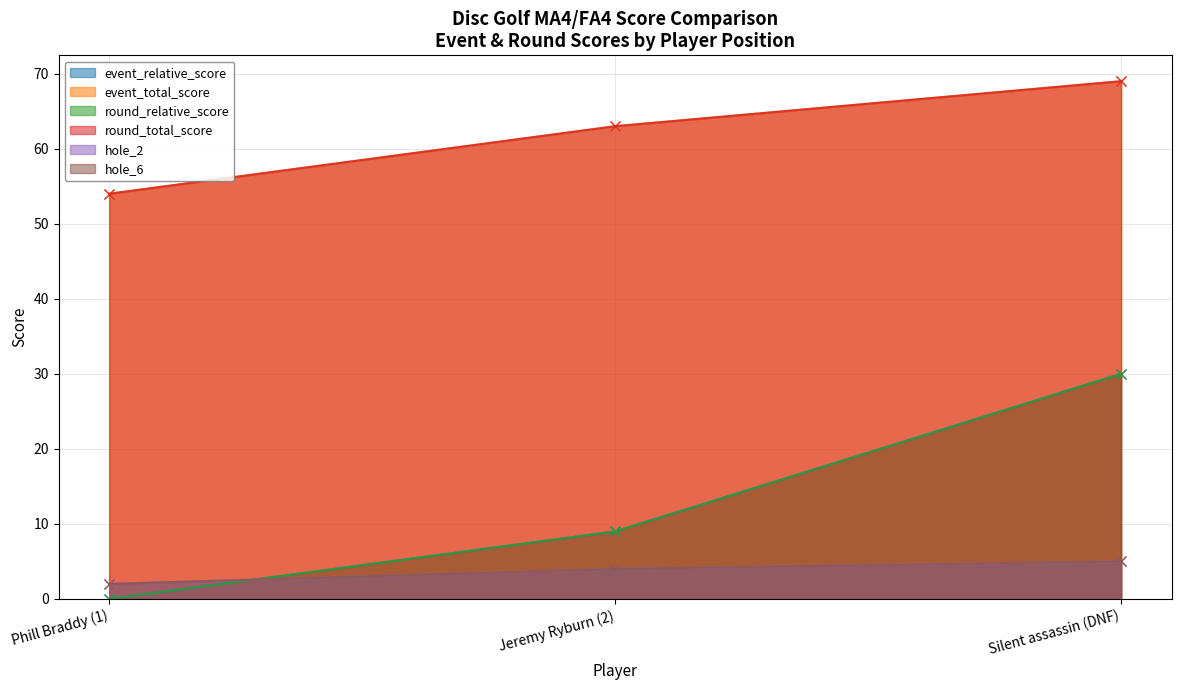

Which category has the lowest value in the round_total_score series?

Phill Braddy (1)